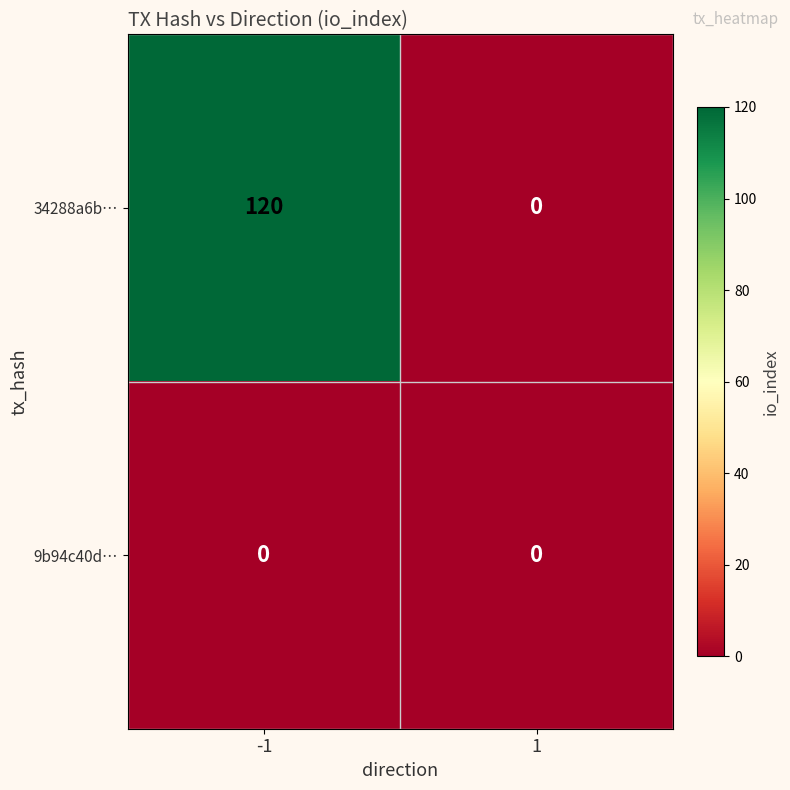

Reading left to right, extract all data points from this chart.

34288a6b…: 120	0
9b94c40d…: 0	0